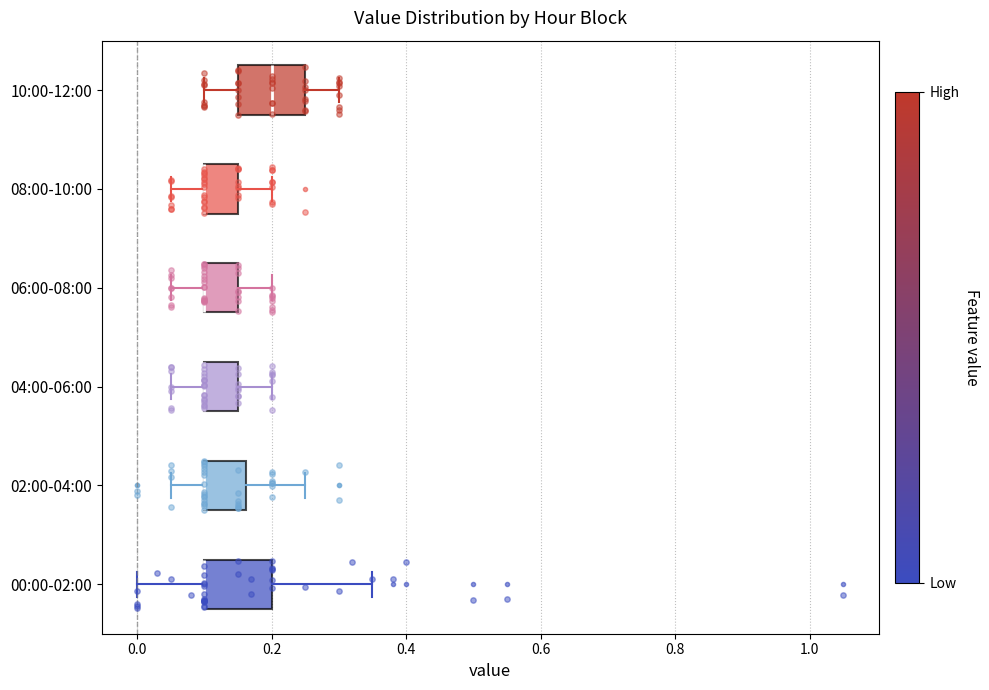

Reading bottom to top, transcribe this box plot: for each box, give where its median line is, the range the box spans, and where its two whiskers end, as read against the x-axis. The values are not printed on the chart, so give them approximately, as read against the axis.

00:00-02:00: median 0.10 (drawn on the box's left edge), box 0.10 to 0.20, whiskers 0.00 to 0.36
02:00-04:00: median 0.10 (drawn on the box's left edge), box 0.10 to 0.16, whiskers 0.06 to 0.26
04:00-06:00: median 0.10 (drawn on the box's left edge), box 0.10 to 0.16, whiskers 0.06 to 0.20
06:00-08:00: median 0.10 (drawn on the box's left edge), box 0.10 to 0.16, whiskers 0.06 to 0.20
08:00-10:00: median 0.10 (drawn on the box's left edge), box 0.10 to 0.16, whiskers 0.06 to 0.20
10:00-12:00: median 0.20, box 0.16 to 0.26, whiskers 0.10 to 0.30